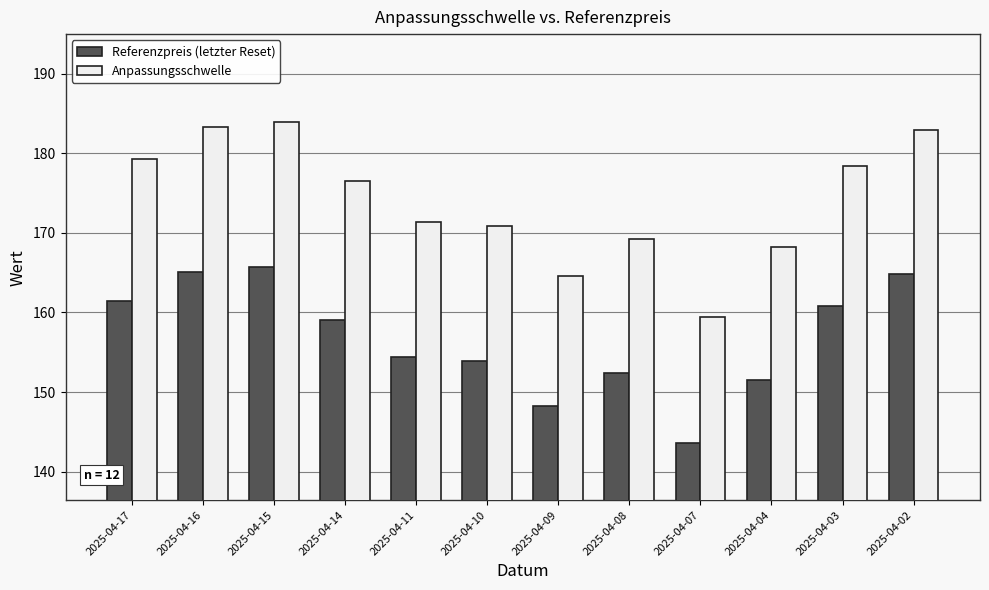

What is the value of the Anpassungsschwelle bar at the 11th from the left?

178.4